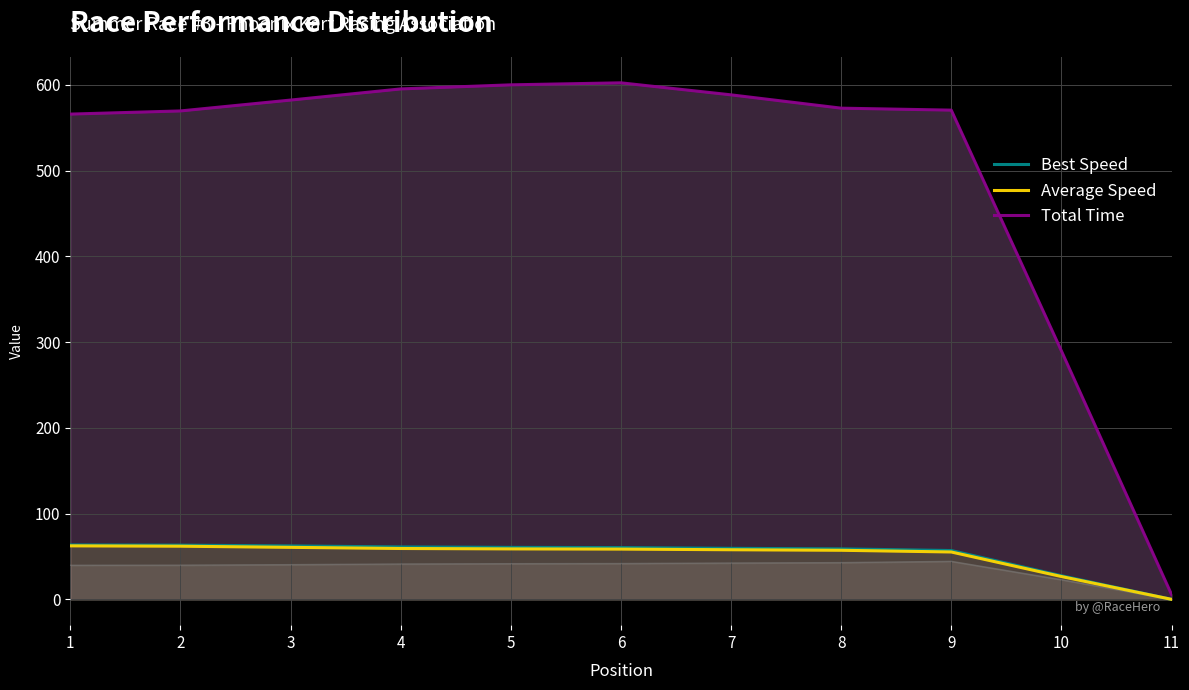

Between 7 and 11, which series saw the biggest shift?

Total Time